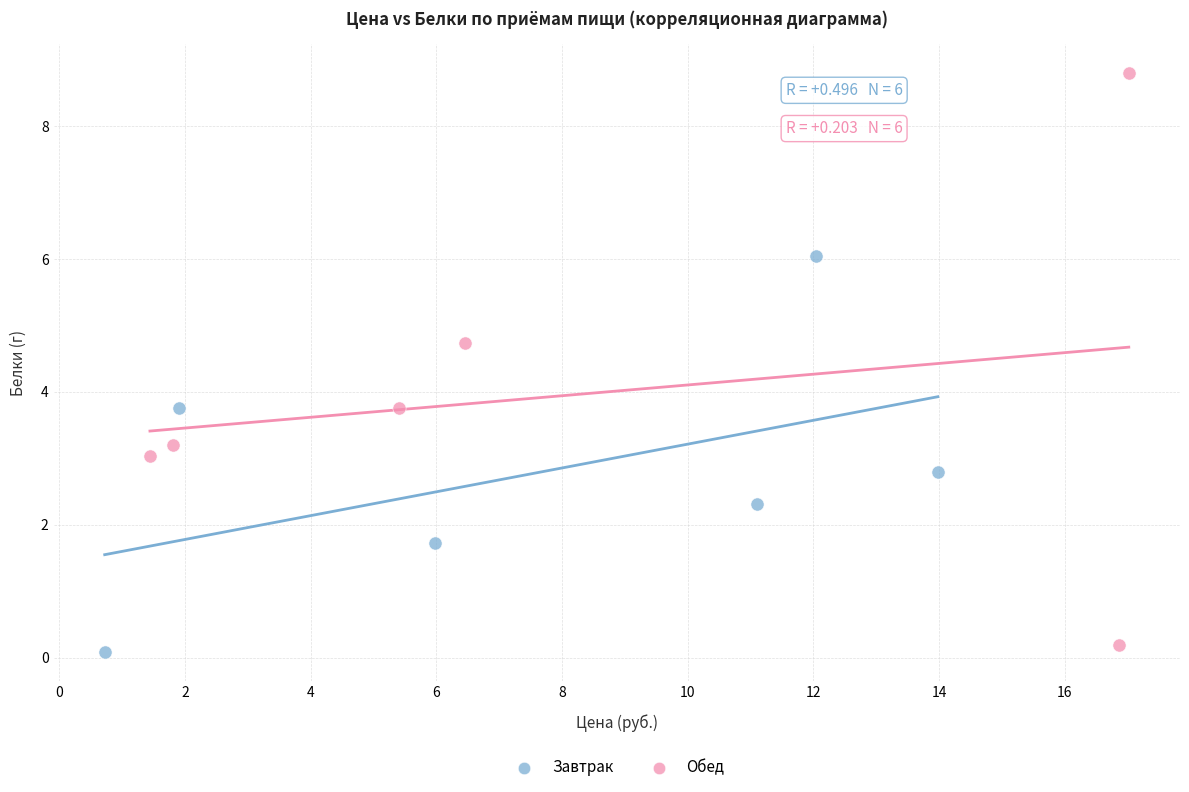

Which series reaches the maximum Y coordinate?

Обед